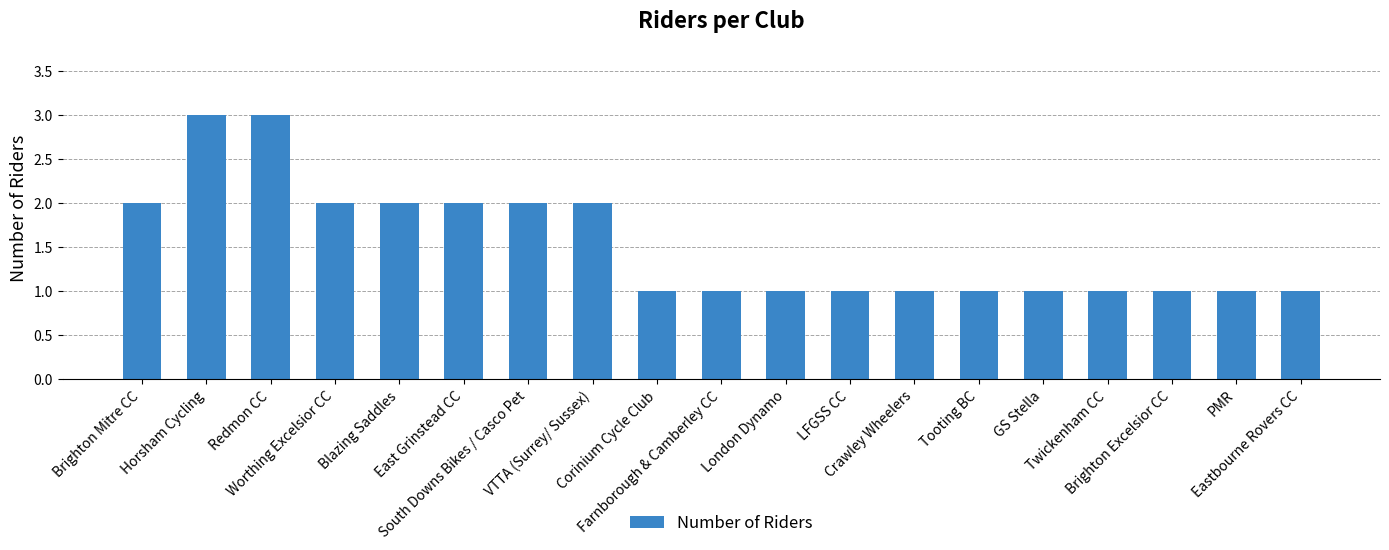

The value at Horsham Cycling is 3. True or false?

True